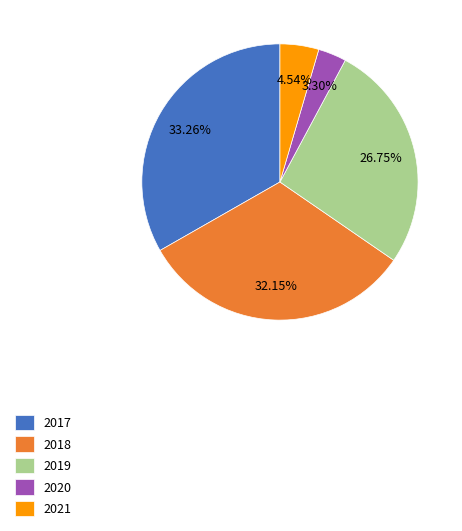

Which category has the biggest portion of the pie?

2017